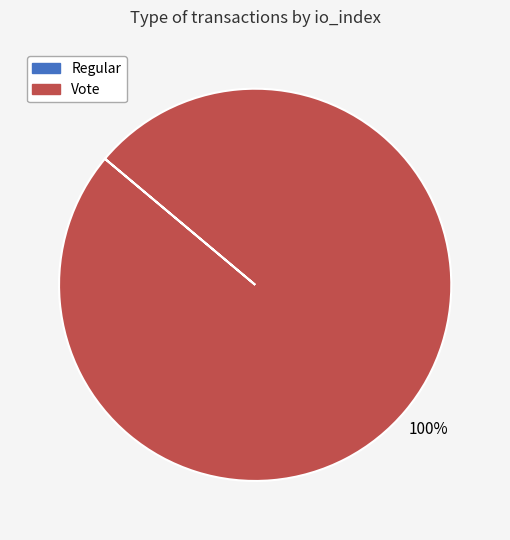

Does any single category account for the majority?

Yes